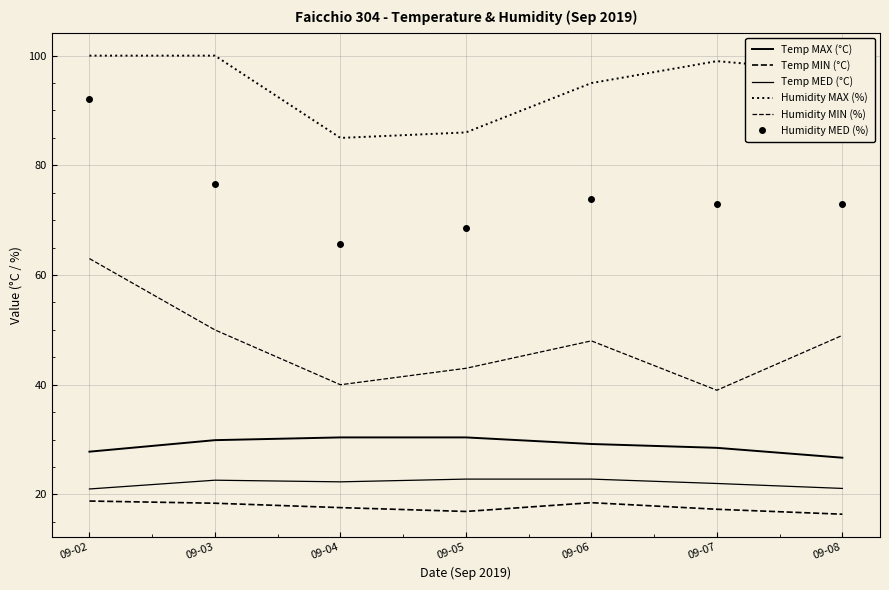

At which label is Temp MIN (°C) closest to 17?

09-05